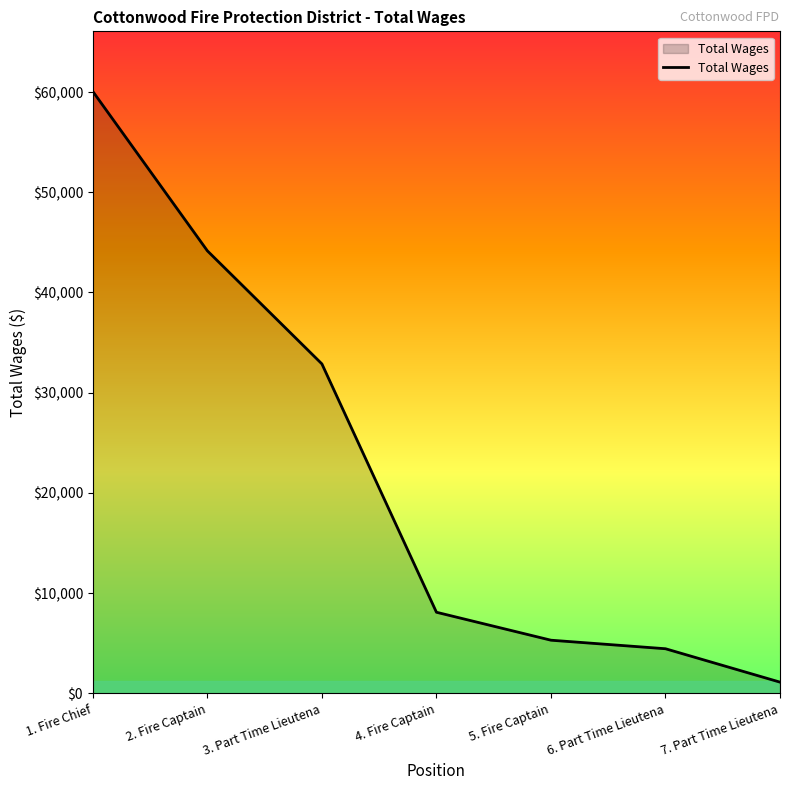

How many categories are shown in the chart?

7